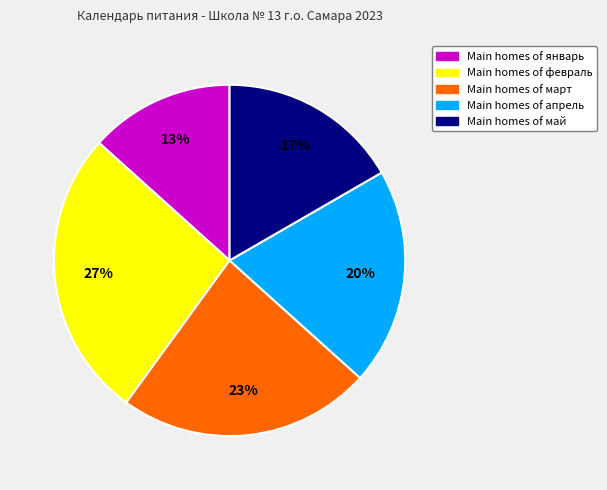

To the nearest percent, what is the average slice percentage?

20%